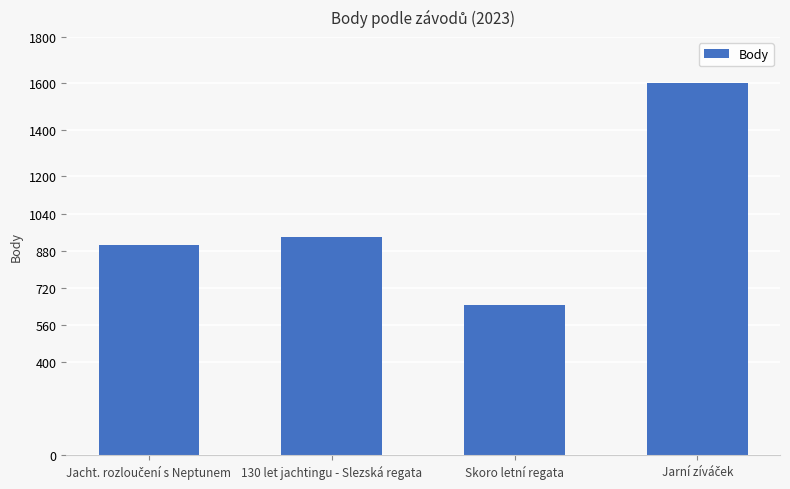

Reading left to right, list all the values displayed in this chart.

904	938	646	1600